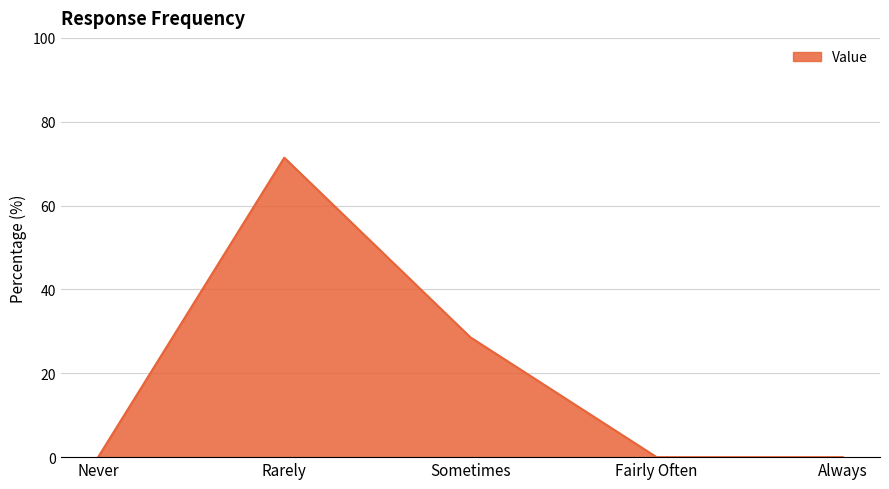

Where is the data nearest to the value 35?

Sometimes